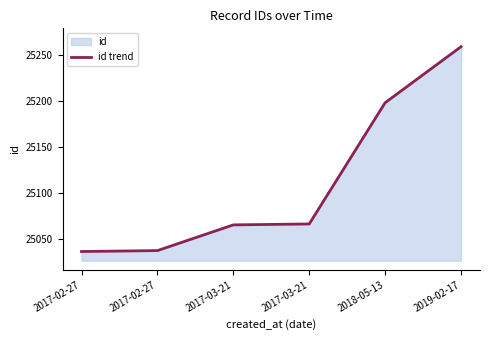

True or false: there are more than 0 points higher than both neighbors.

False